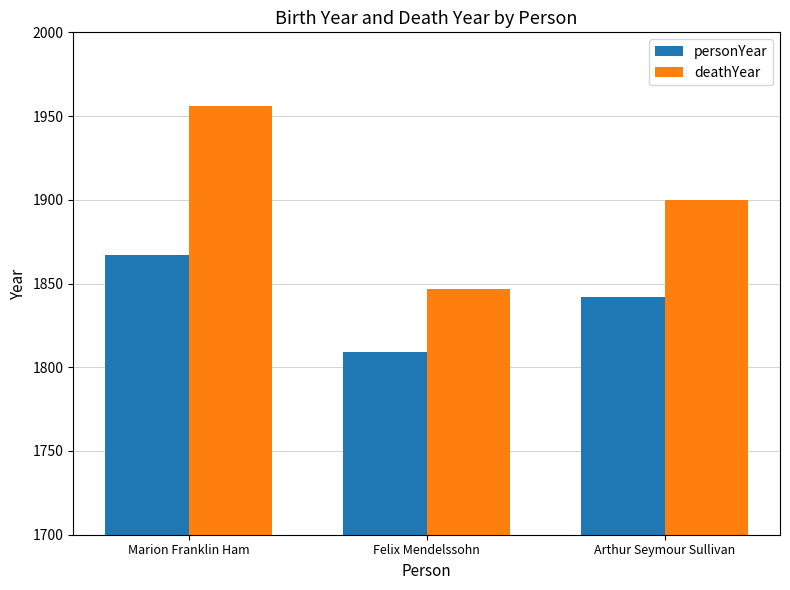

Is the value of deathYear at Arthur Seymour Sullivan greater than the value of personYear at Marion Franklin Ham?

Yes